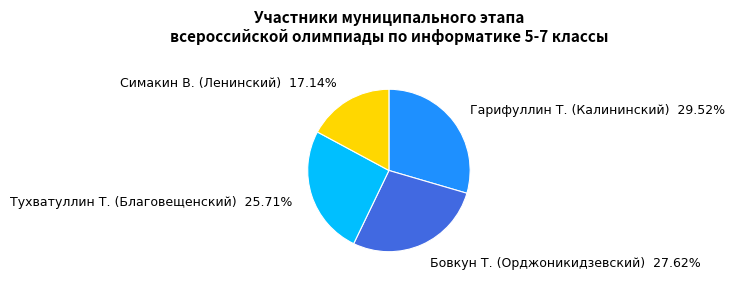

How many segments does this pie chart have?

4